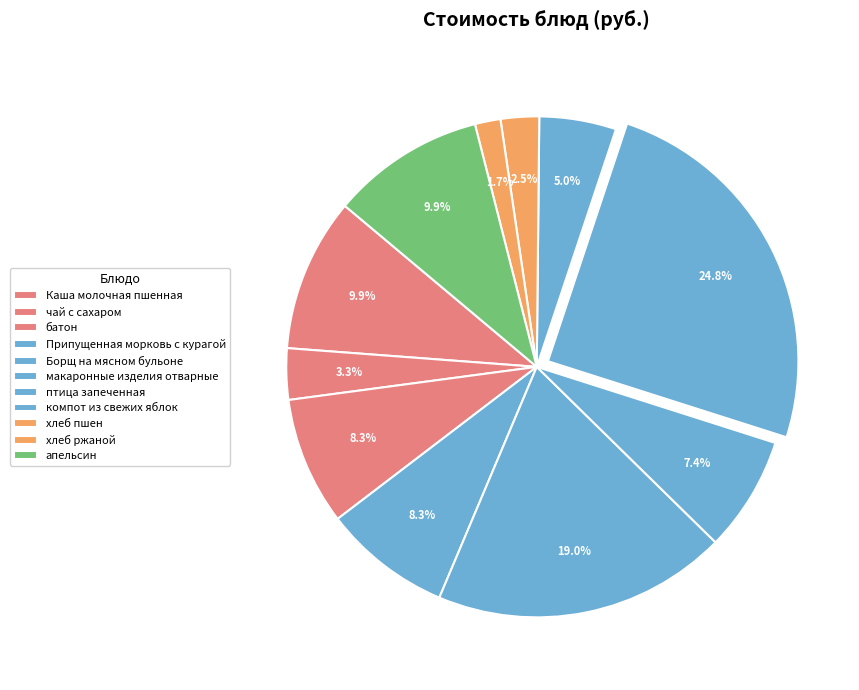

How many slices are in this pie chart?

11